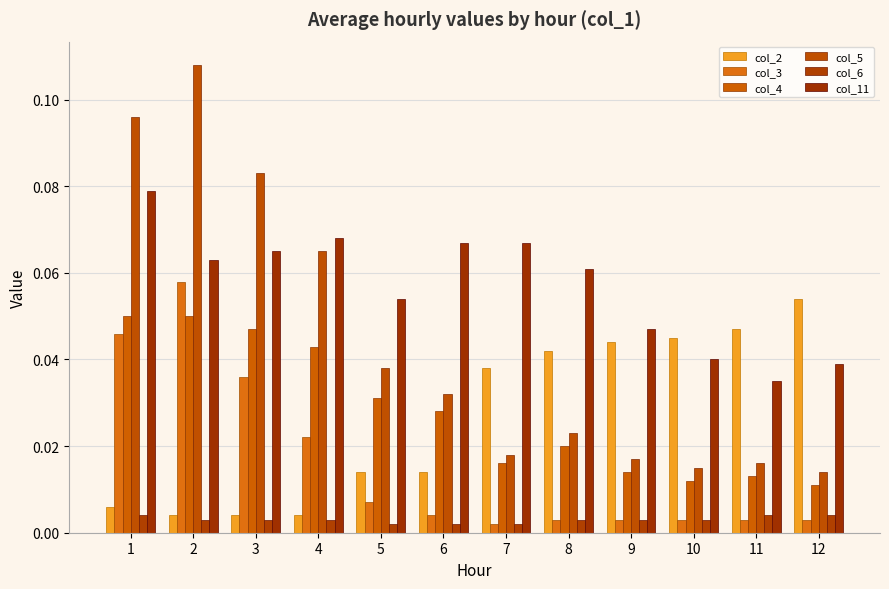

How many groups of bars are there?

12